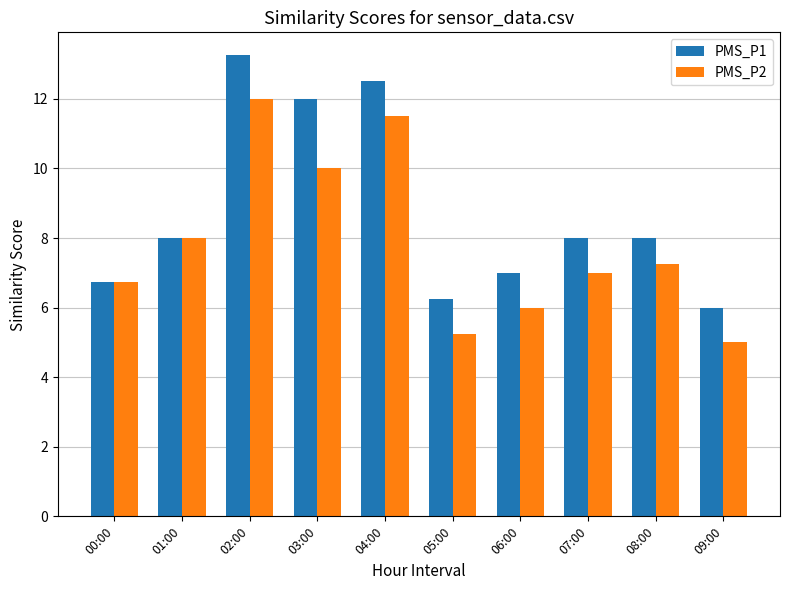

Between 01:00 and 05:00, which series saw the biggest shift?

PMS_P2